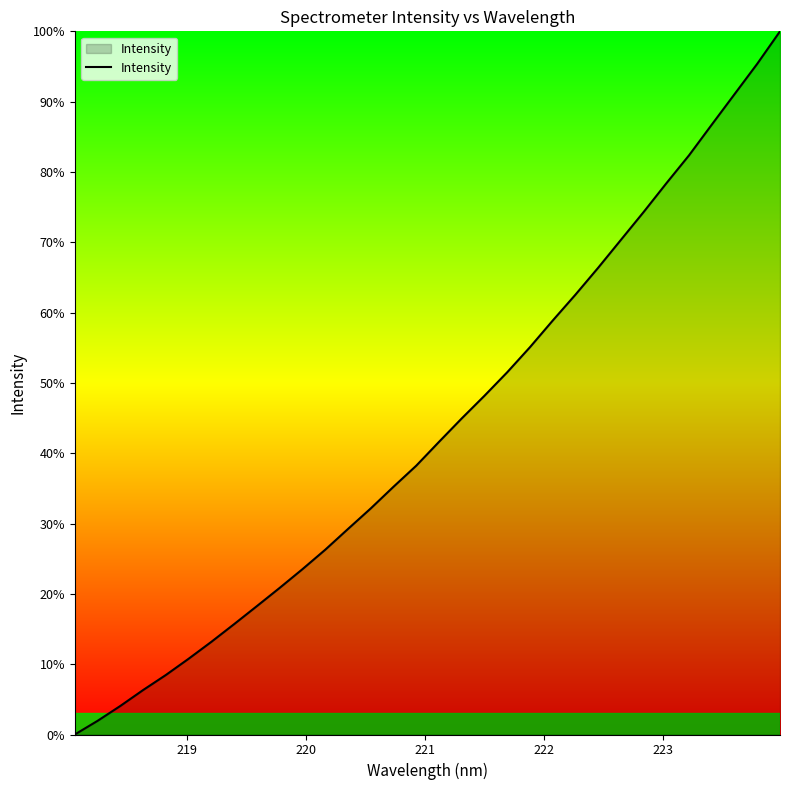

What is the greatest value displayed?

100.0